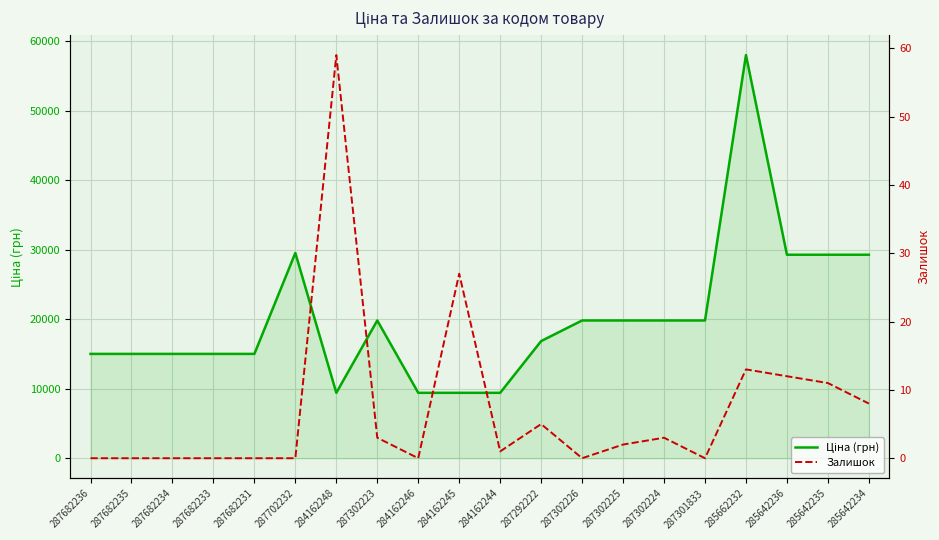

Rank the categories by Ціна (грн) value from highest to lowest.

285662232, 287702232, 285642236, 285642235, 285642234, 287302223, 287302226, 287302225, 287302224, 287301833, 287292222, 287682236, 287682235, 287682234, 287682233, 287682231, 284162248, 284162246, 284162245, 284162244